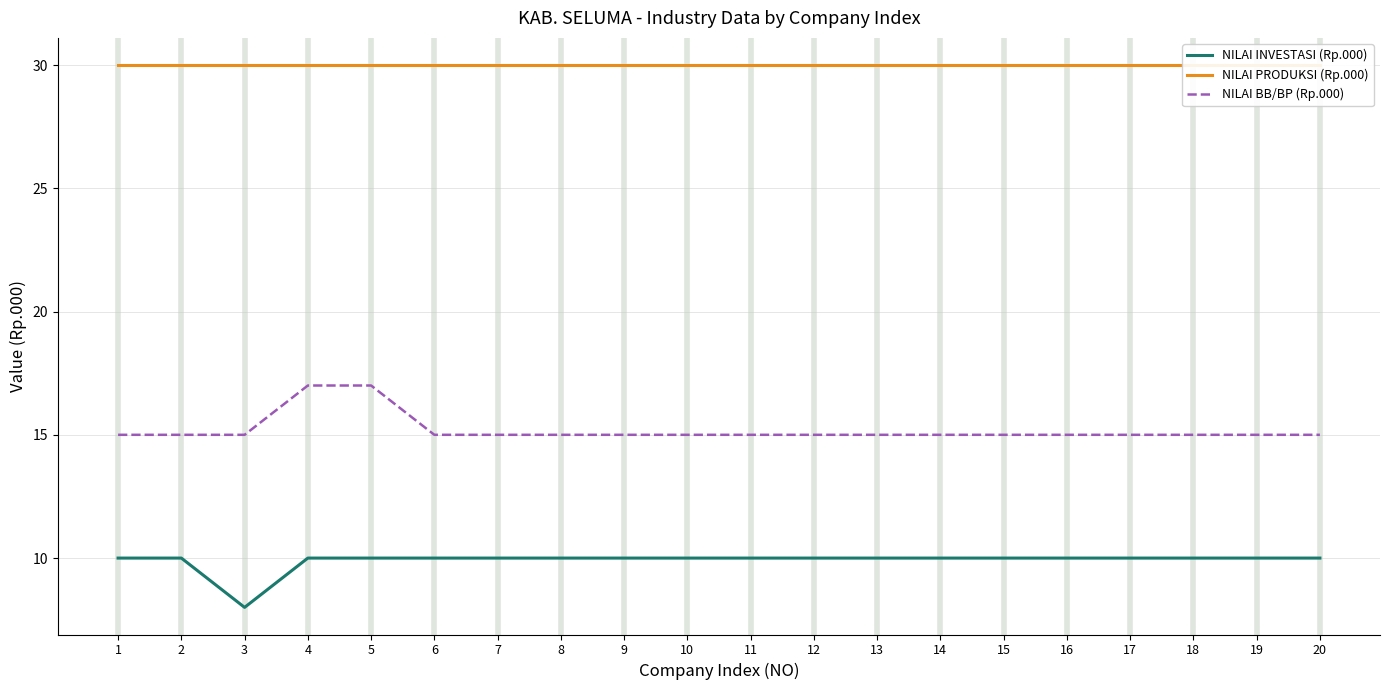

Is it true that NILAI PRODUKSI (Rp.000) equals 30 at 16?

True